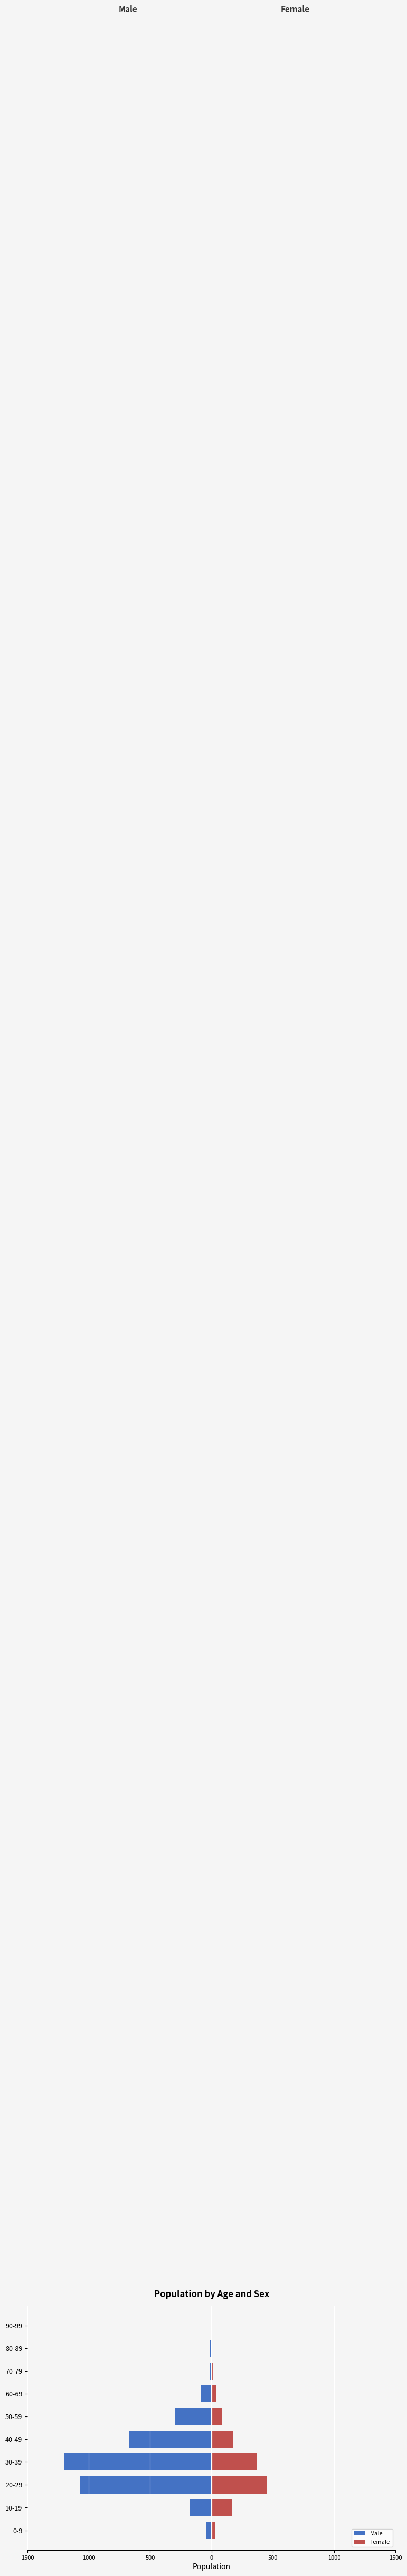

The value of Male at 30-39 is -2035. True or false?

False